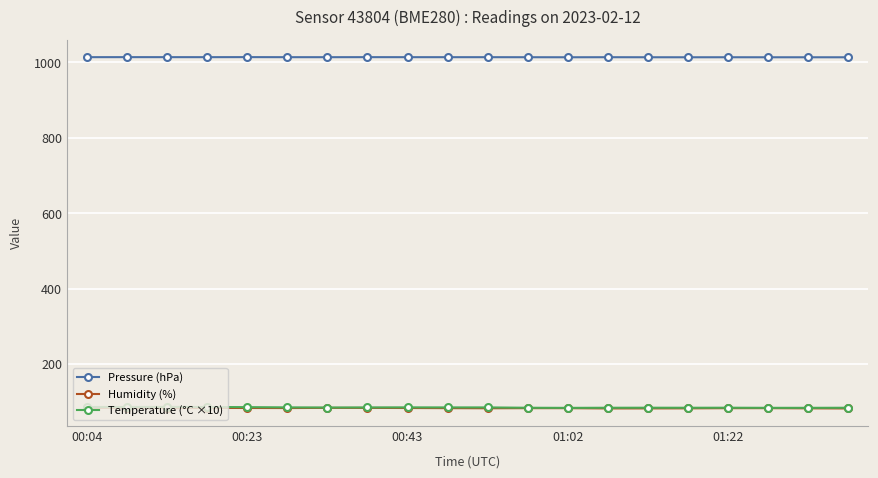

What is the greatest value displayed?

1013.5